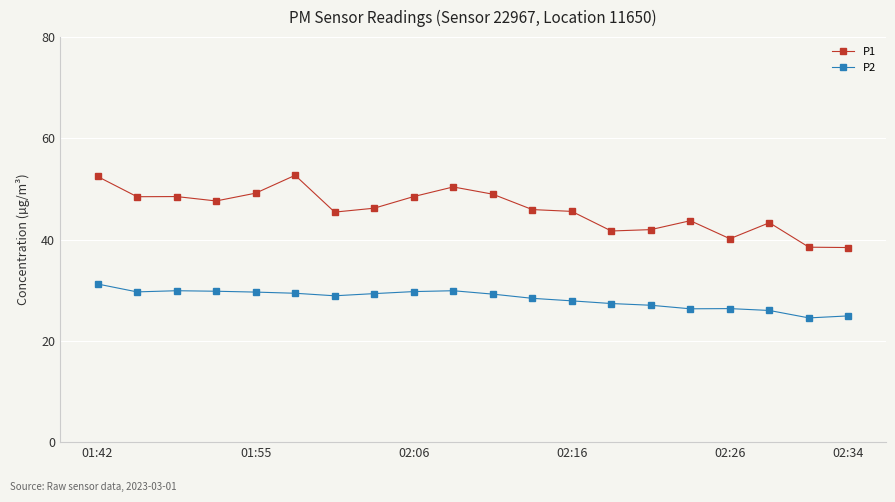

True or false: P2 and P1 cross at least once.

False